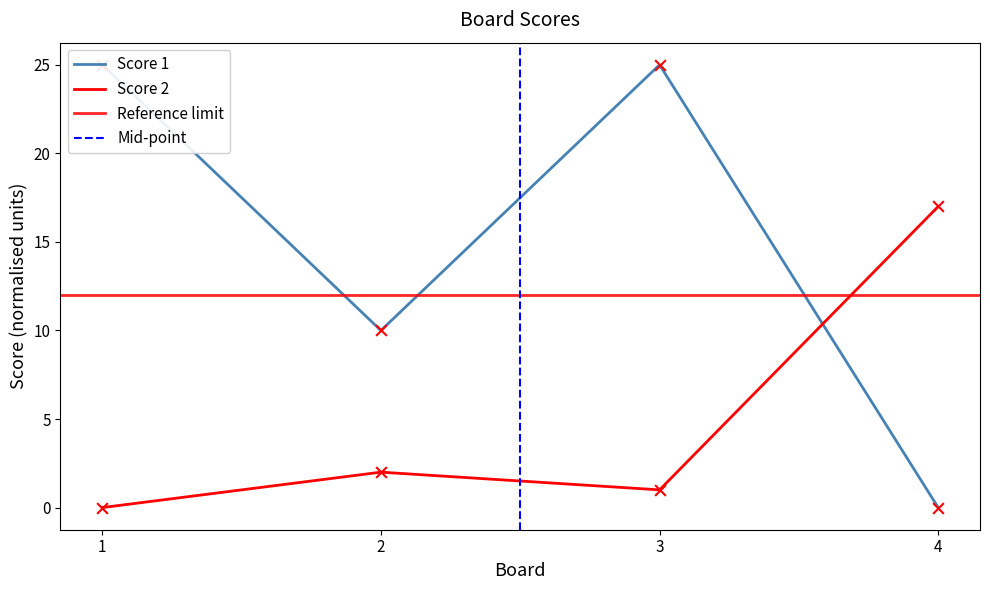

At which category is the sum across all series the highest?

3